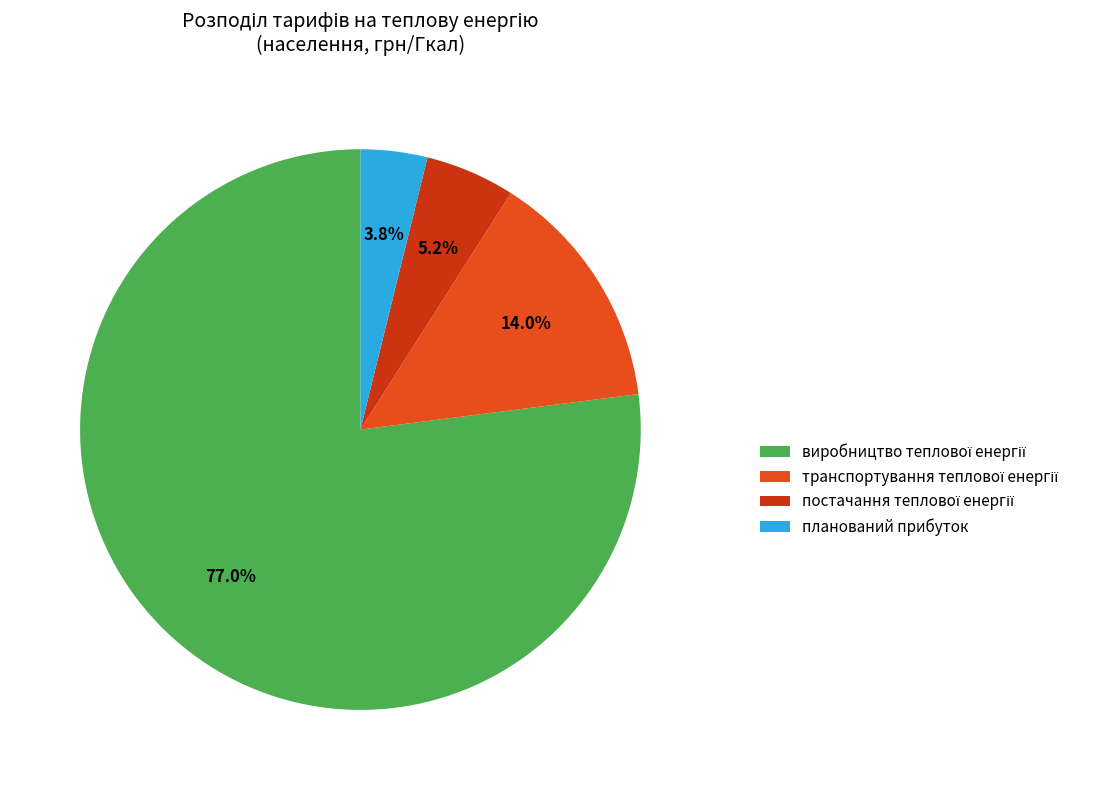

Which slice is the smallest?

планований прибуток